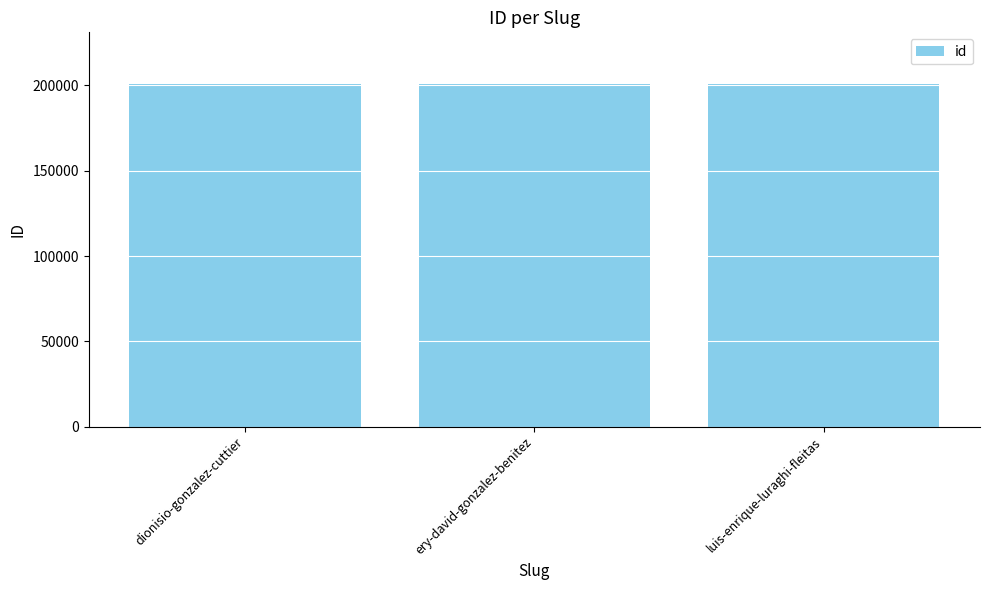

Does the chart contain stacked bars?

No